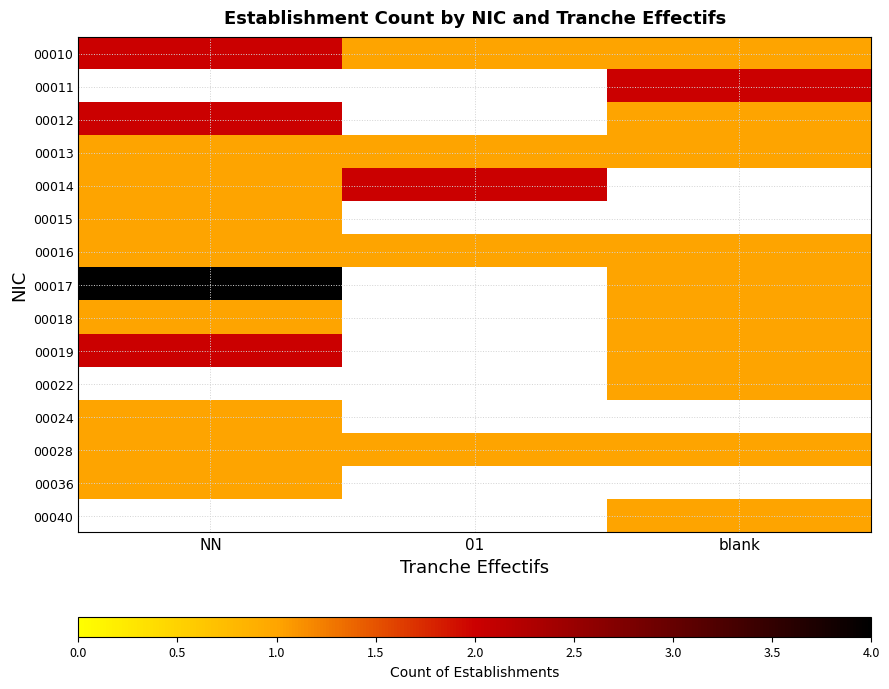

Which has a higher value, blank or NN?

NN